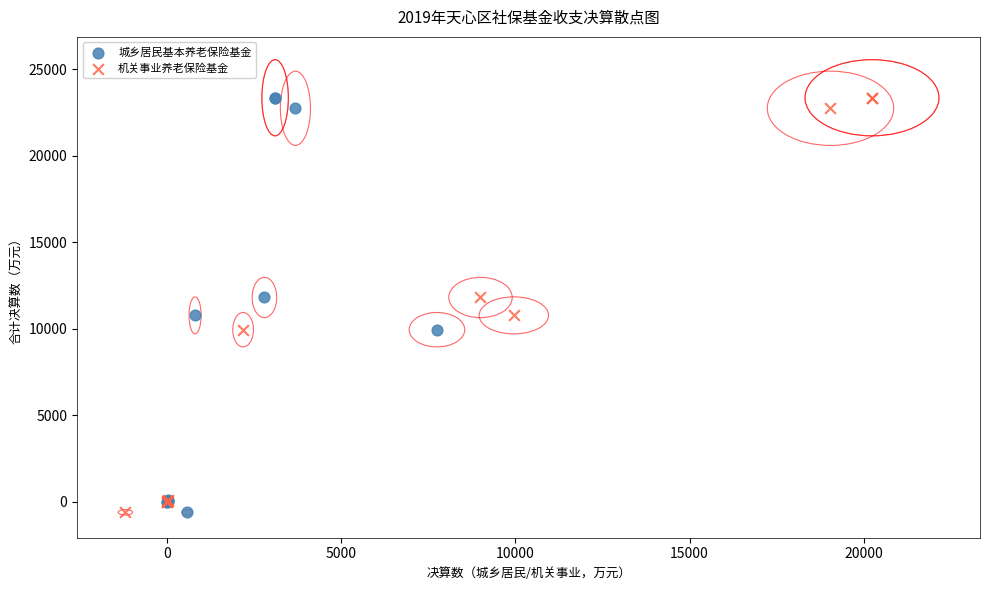

What are all the series names shown in the legend?

城乡居民基本养老保险基金, 机关事业养老保险基金